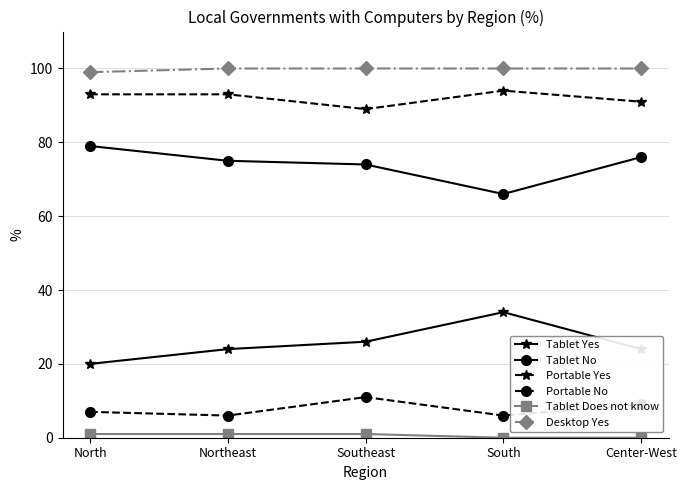

At how many categories does at least one series exceed 50?

5